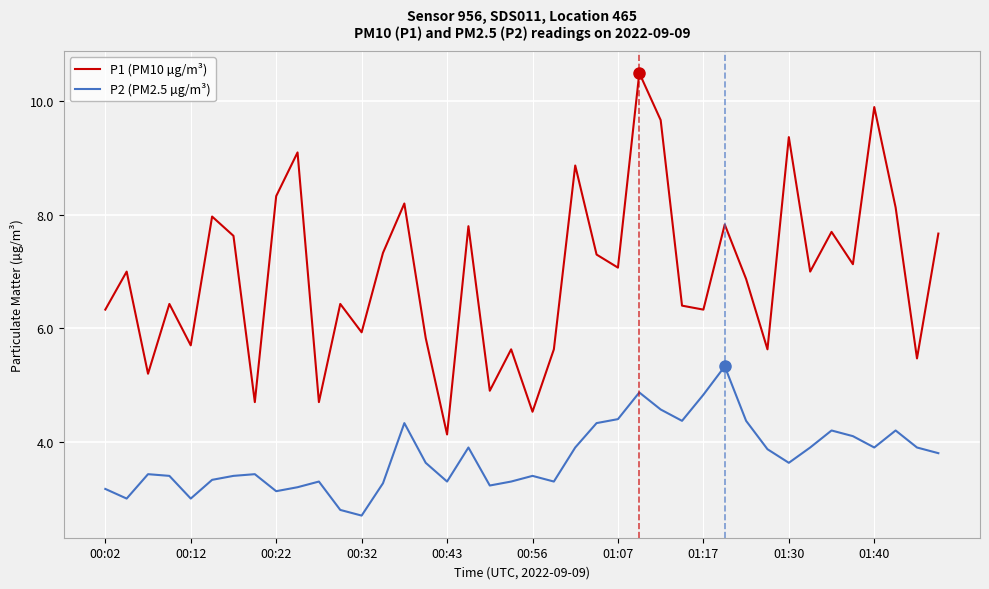

What is the greatest value displayed?

10.5